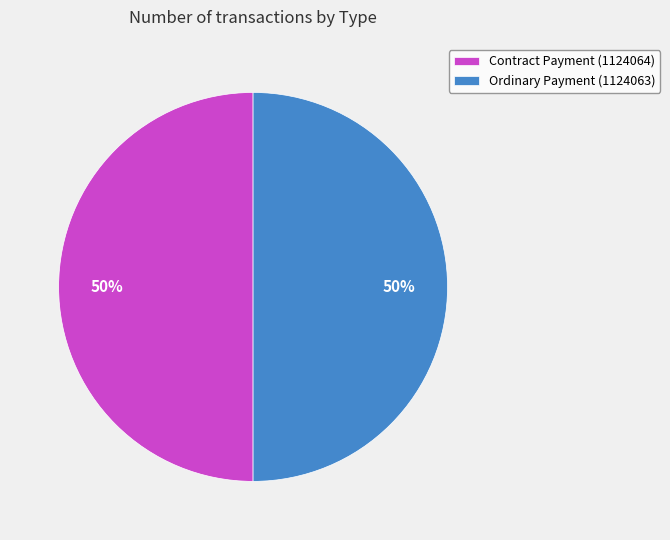

Count the number of slices in the pie.

2